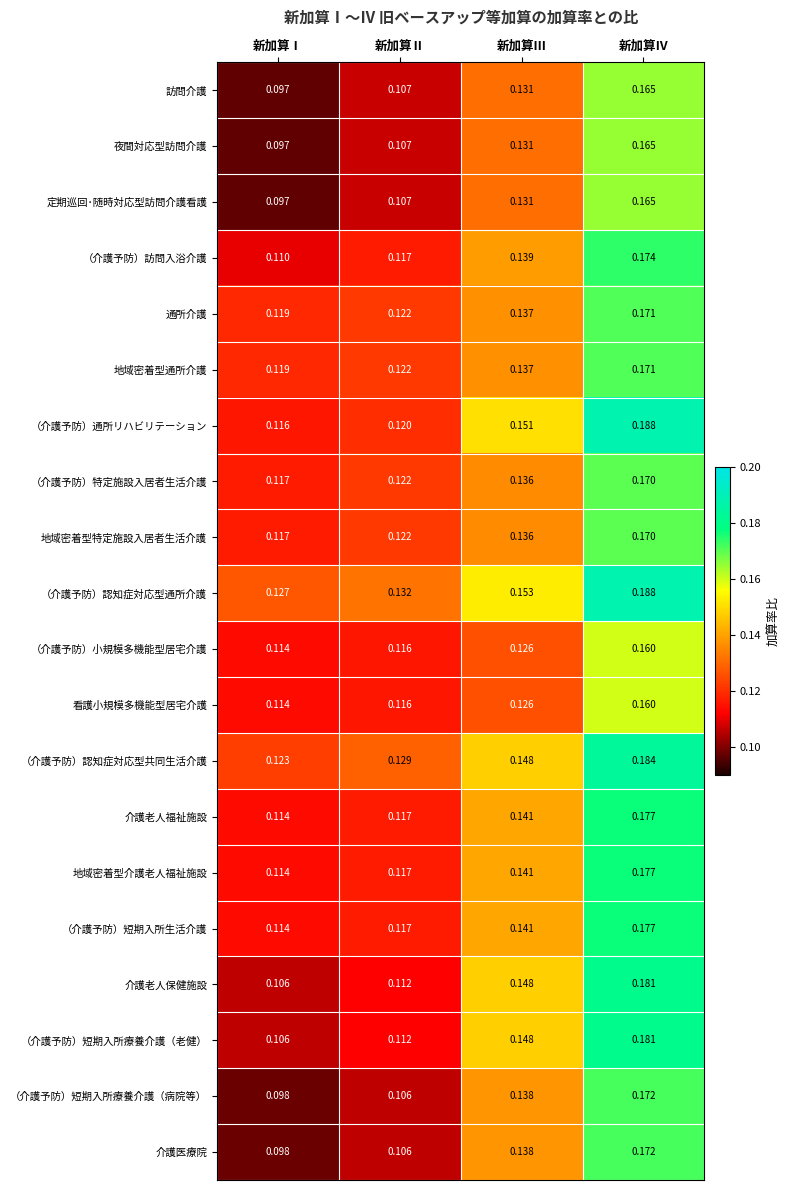

Where is （介護予防）認知症対応型通所介護 nearest to the value 0?

新加算Ⅰ